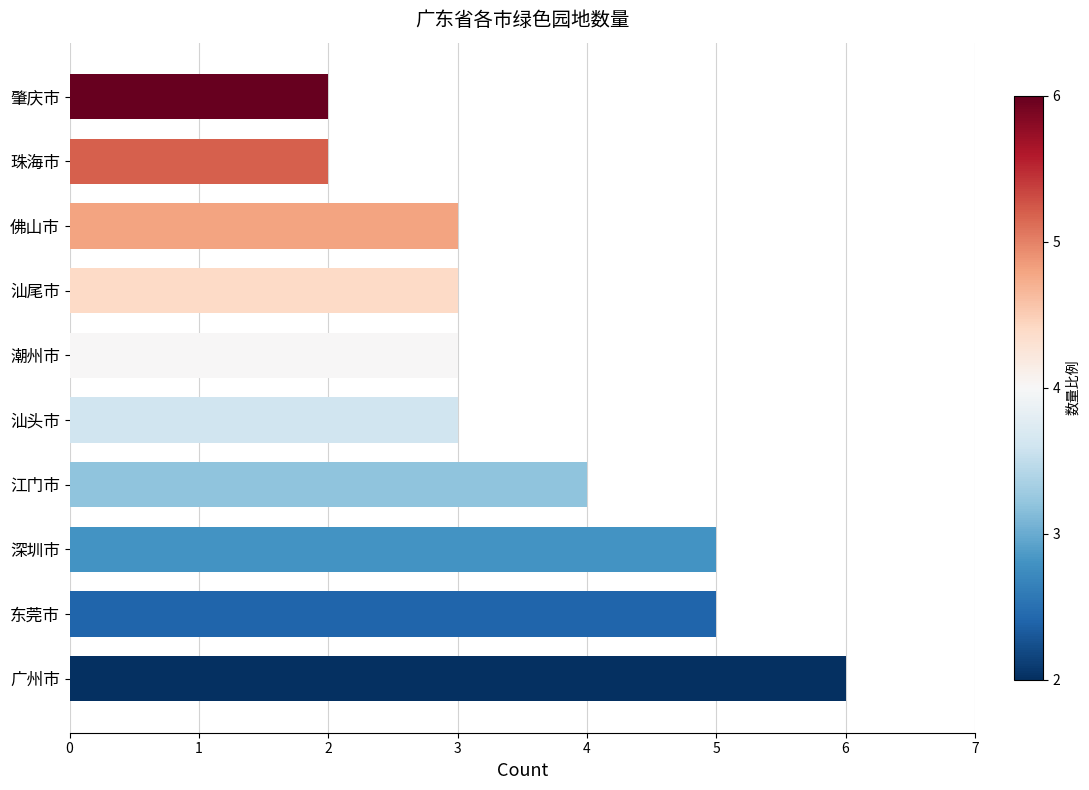

What is the ratio of the value at 广州市 to the value at 潮州市?

2.0